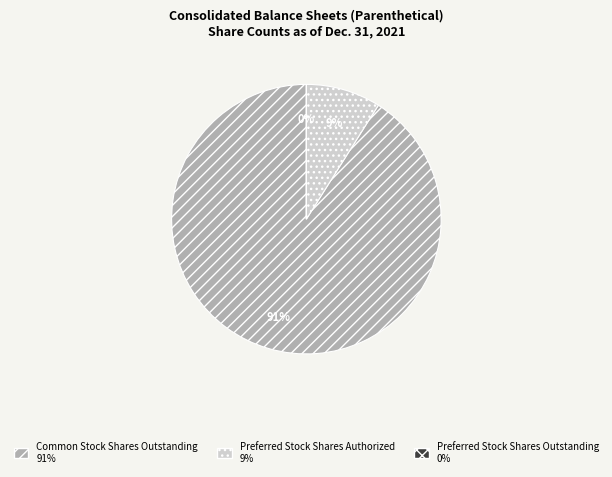

To the nearest percent, what is the difference between the largest and smallest slice percentages?

91%